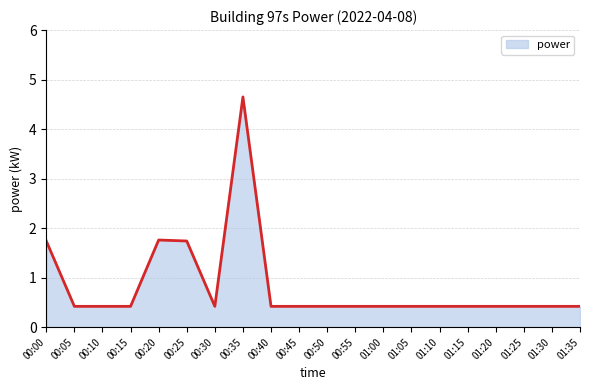

What is the difference between the maximum and minimum values?

4.2